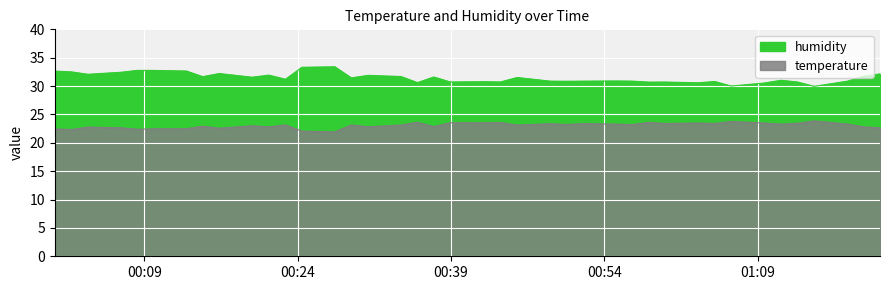

True or false: temperature and humidity cross at least once.

False